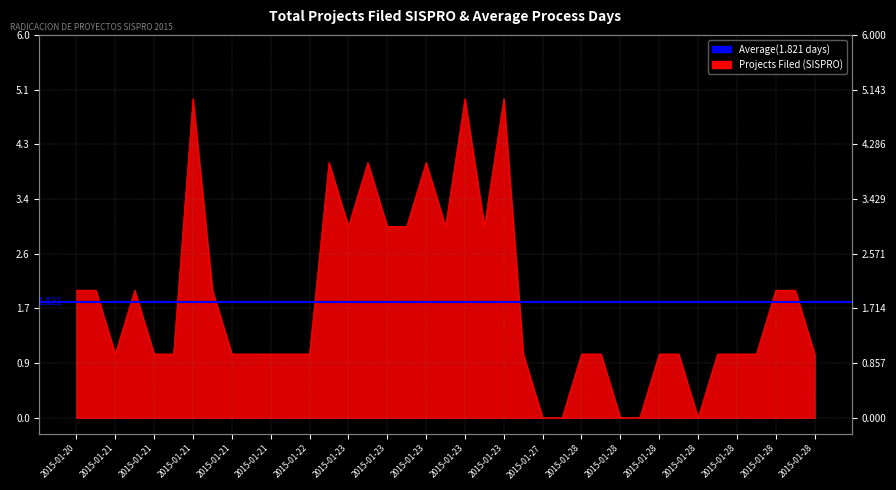

How many values are below 1?

5